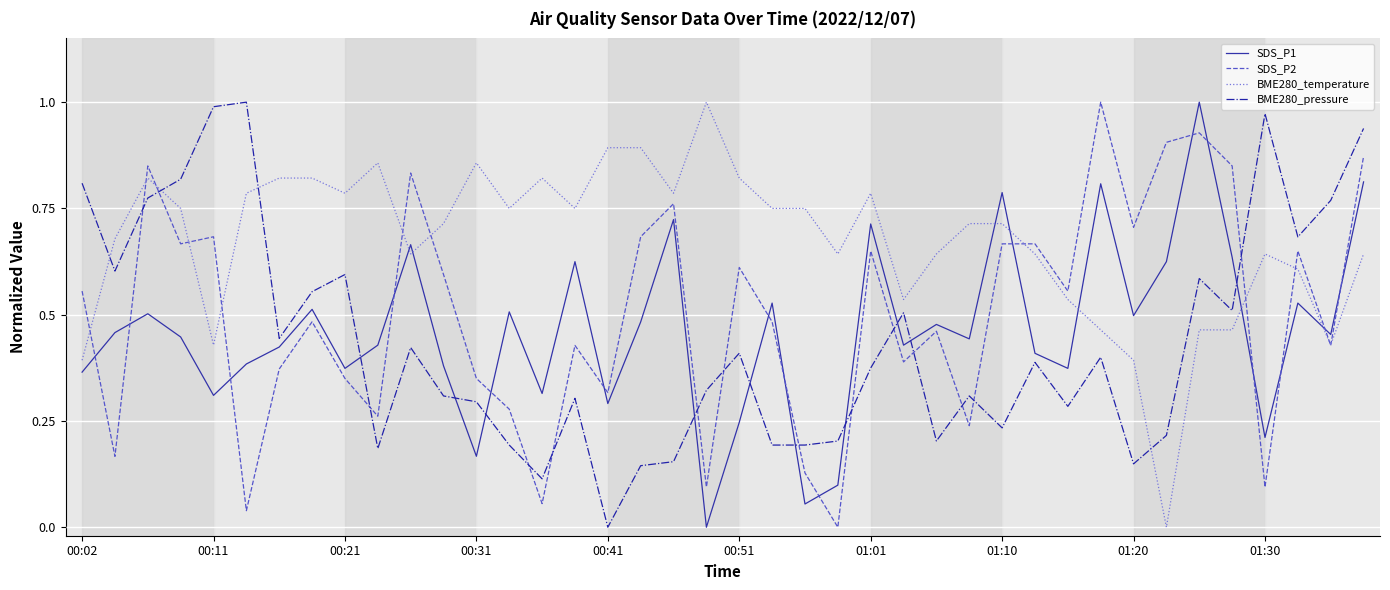

Which series has the largest total across all categories?

BME280_temperature